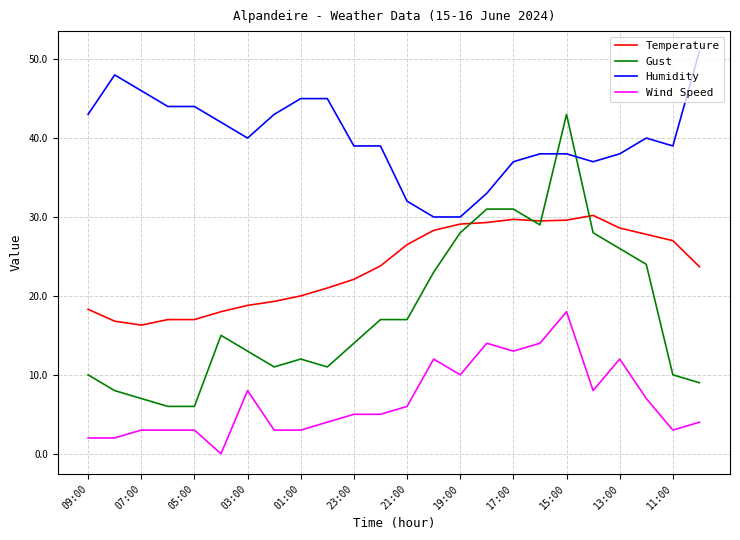

Is this an area chart (filled region under the line)?

No